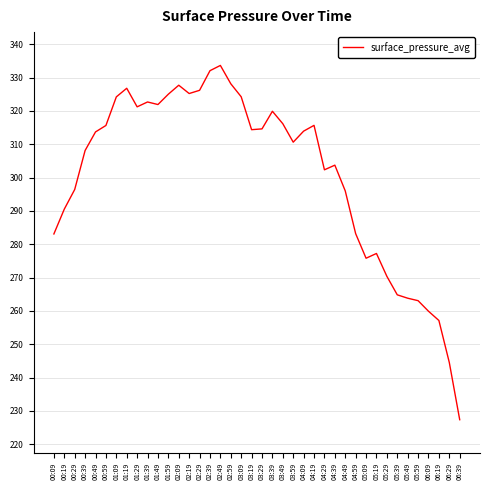

At which category does the chart reach its minimum across all series?

06:39